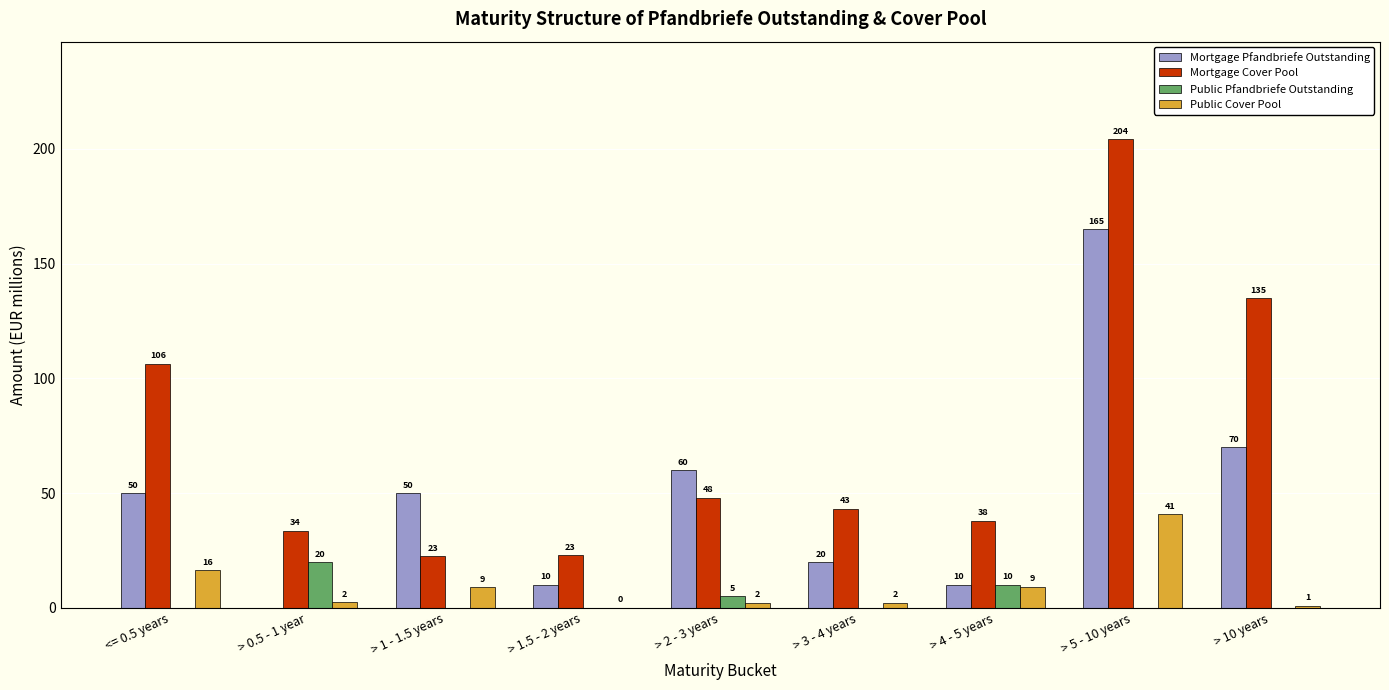

What is the sum of all Mortgage Cover Pool values?

653.6